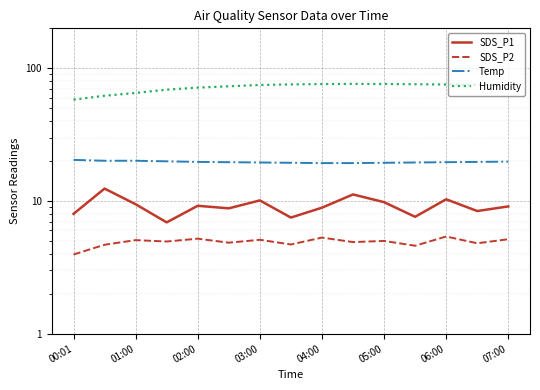

How many lines are shown in the chart?

4